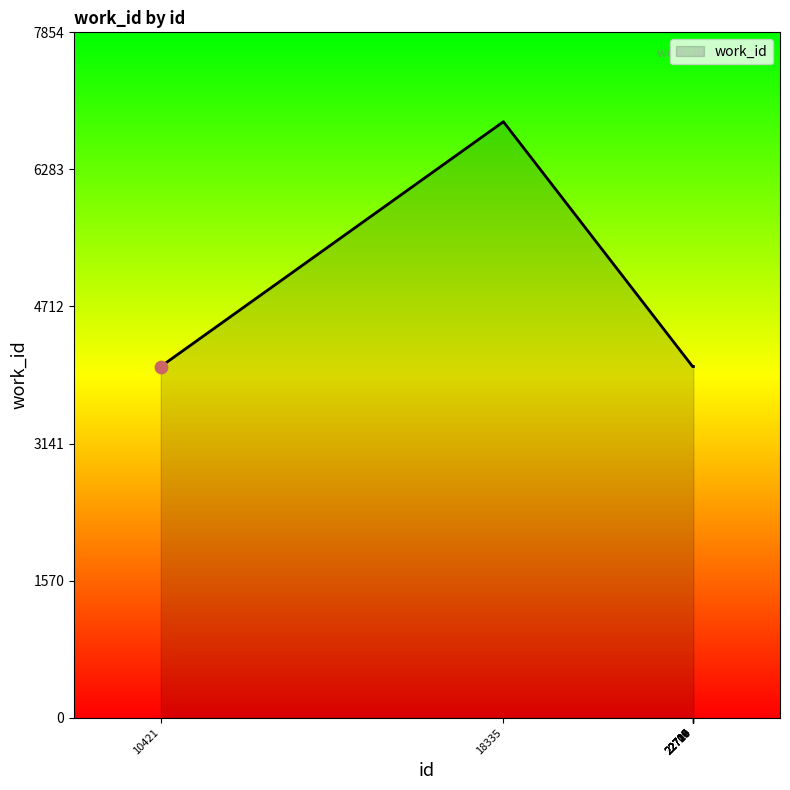

Which has a higher value, 22706 or 18335?

18335